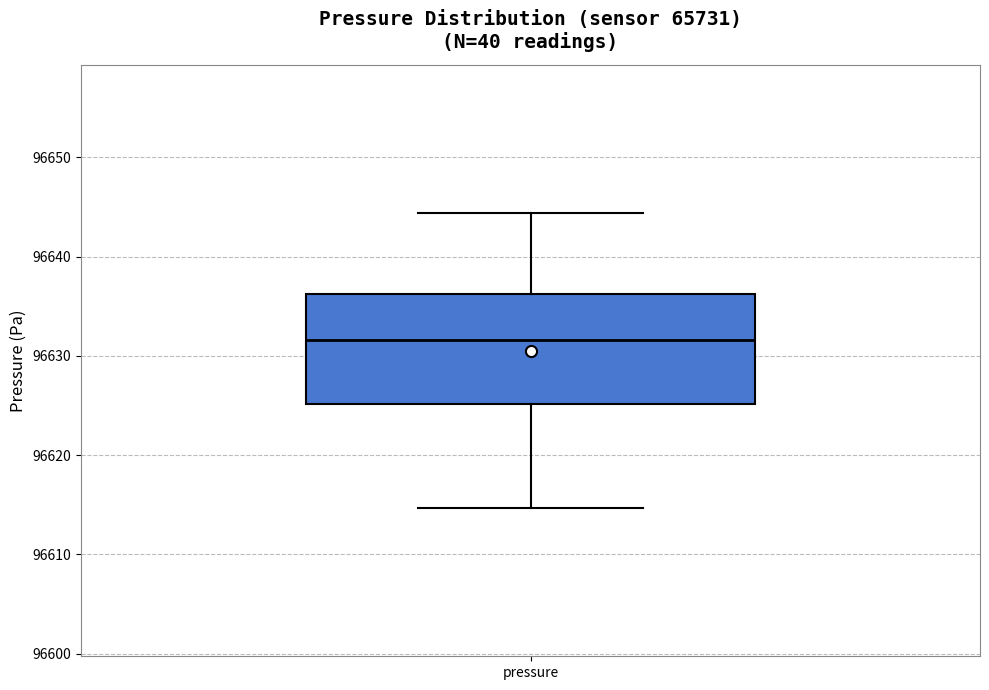

Where does the lower whisker of the box for pressure end on the y-axis? The values are not printed on the chart, so give them approximately, as read against the axis.

96615